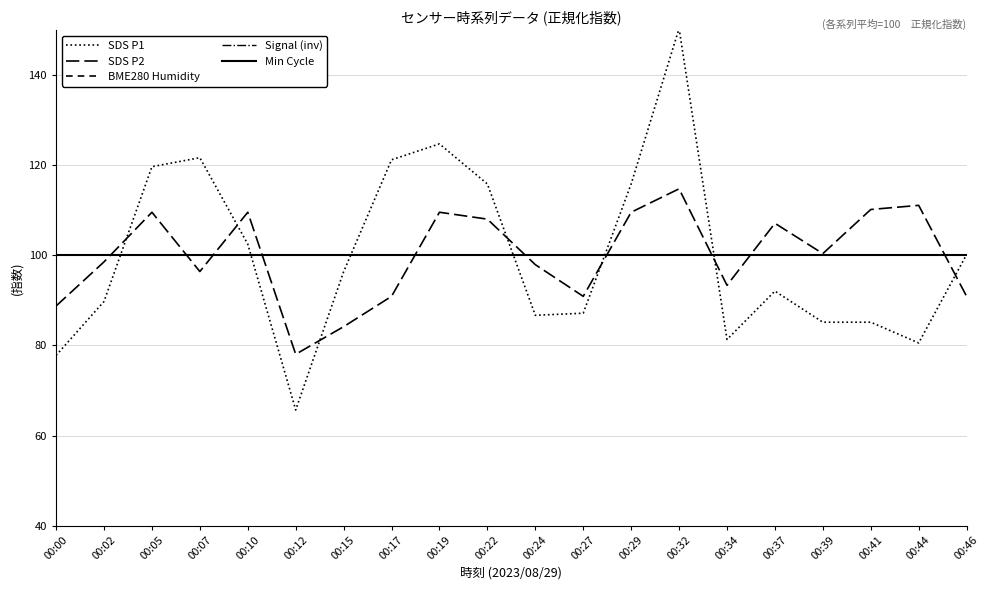

What is the average value of the SDS P2 series?

100.0